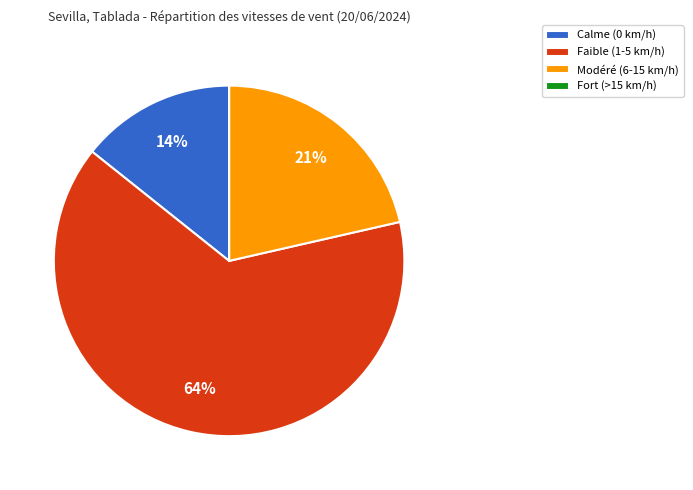

Is it true that Modéré (6-15 km/h) is 36% of the pie?

False